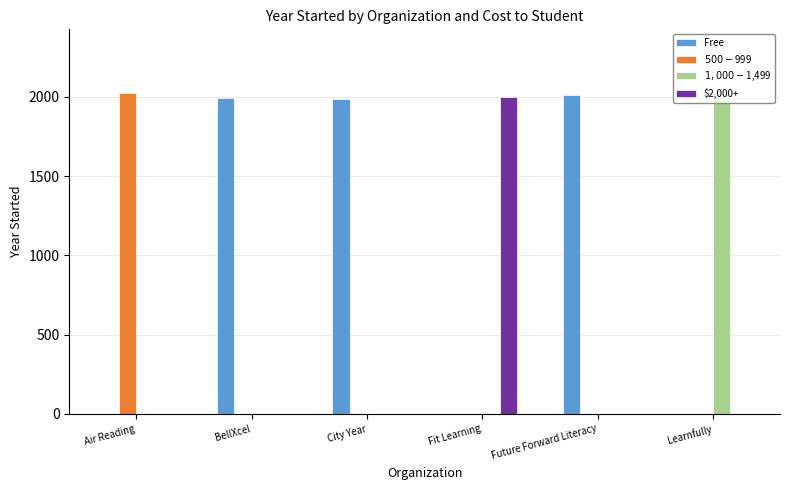

Which series has the largest range (max minus min)?

$500-$999